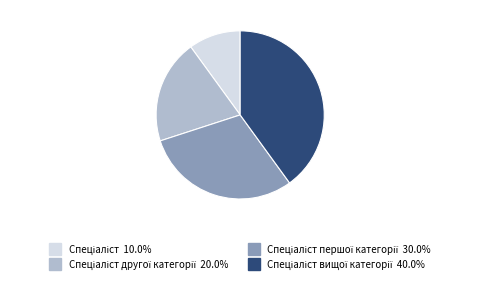

Is there a majority slice in this chart?

No